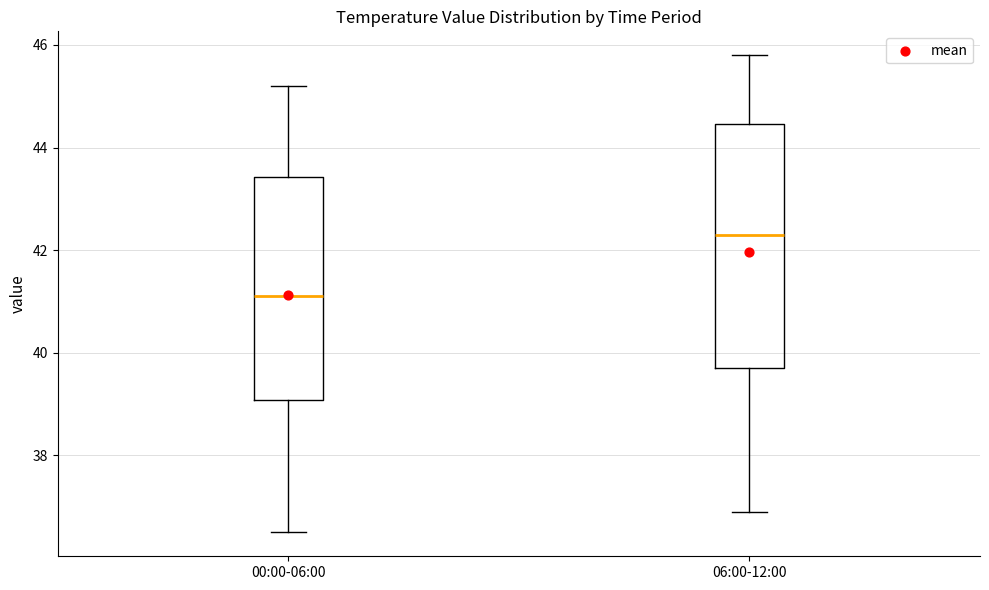

Where does the median line of the box for 00:00-06:00 sit on the y-axis? The values are not printed on the chart, so give them approximately, as read against the axis.

41.2